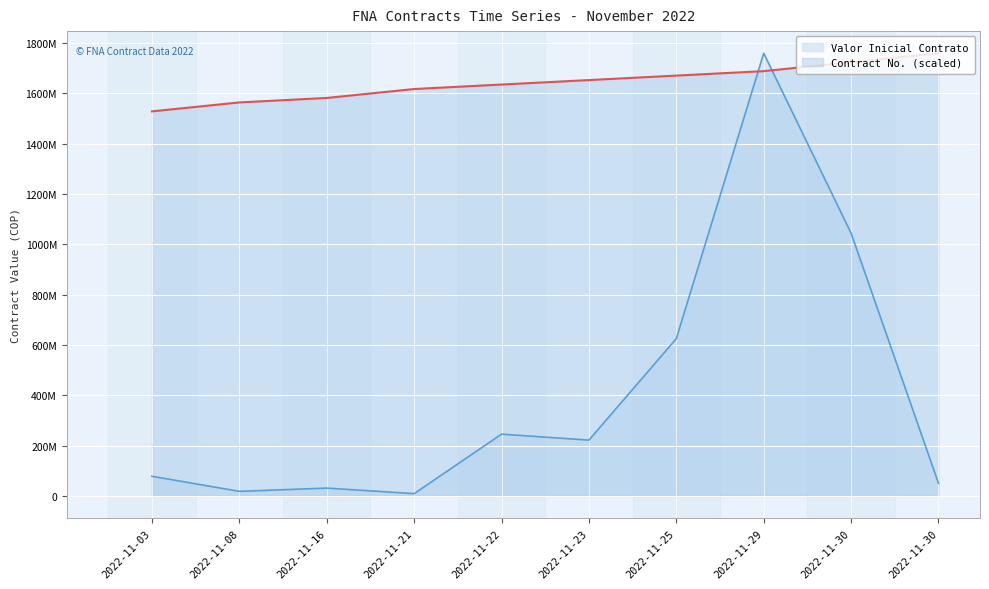

The value of Valor Inicial Contrato at 2022-11-03 is 77815668.0. True or false?

True